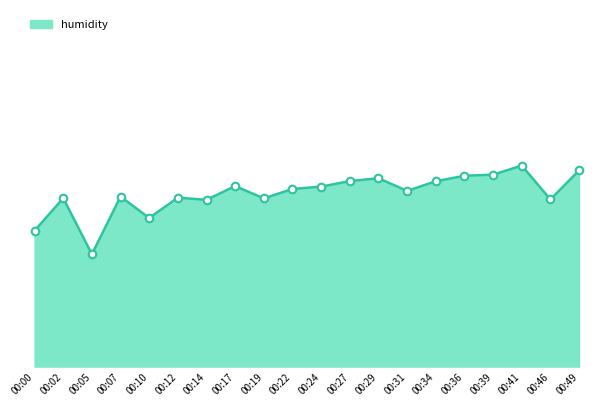

Which has a higher value, 00:10 or 00:05?

00:10